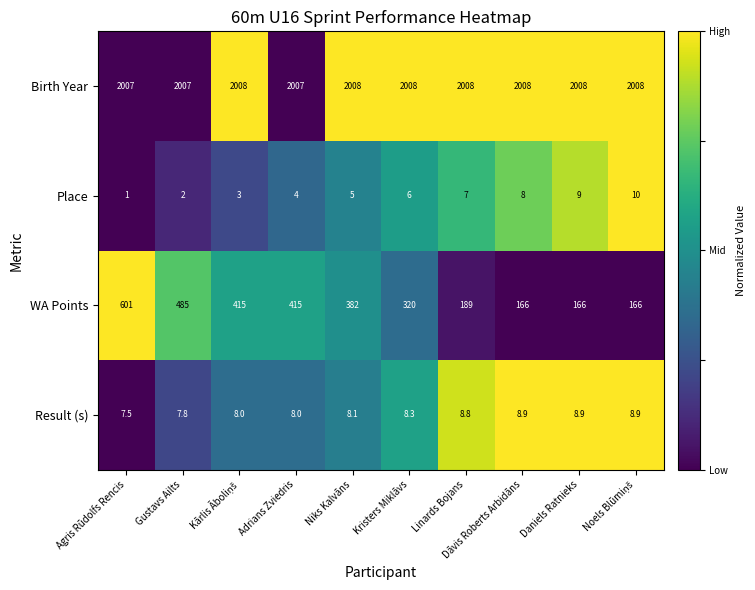

What is the sum of all Place values?

55.0